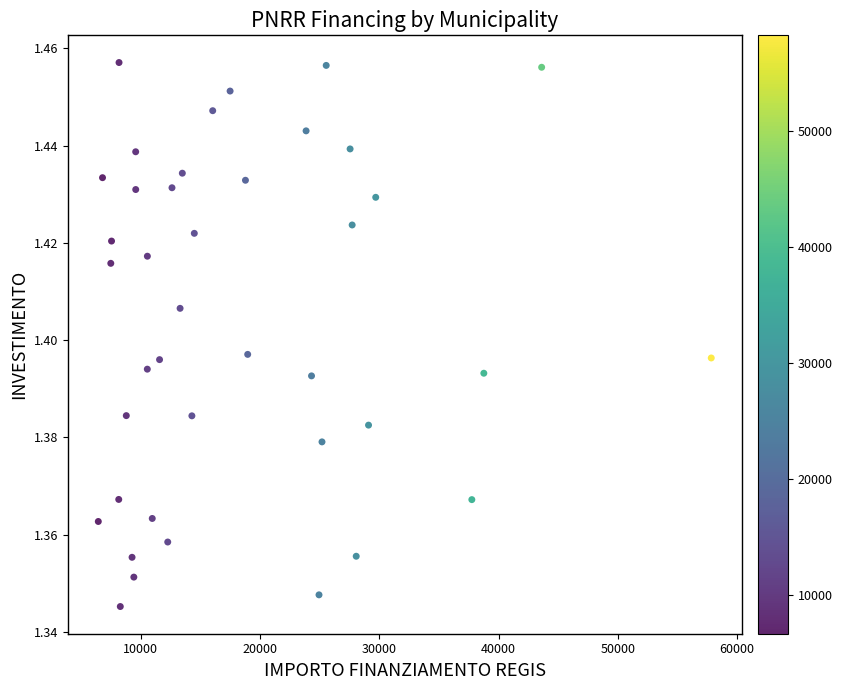

What is the range of X values (max minus min)?

51371.9